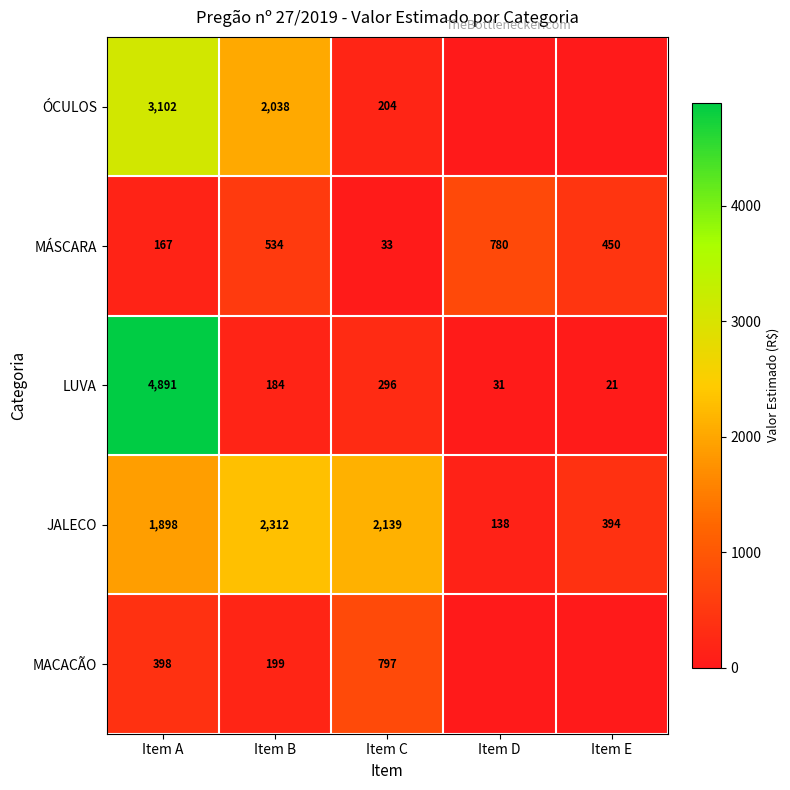

How many series are shown in this chart?

5